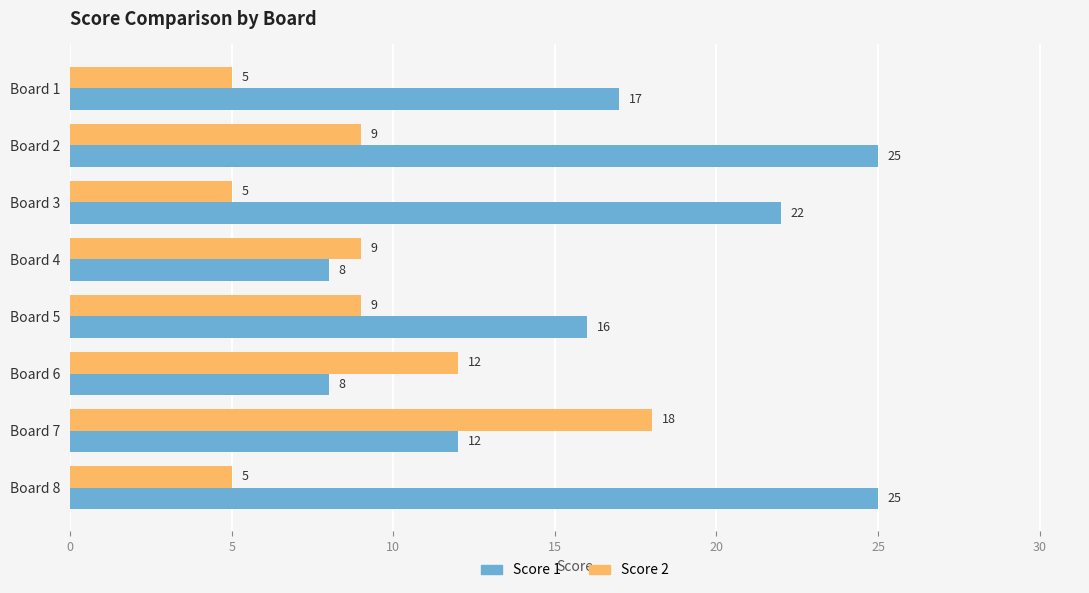

The Score 1 series shows 5 at Board 3. True or false?

False